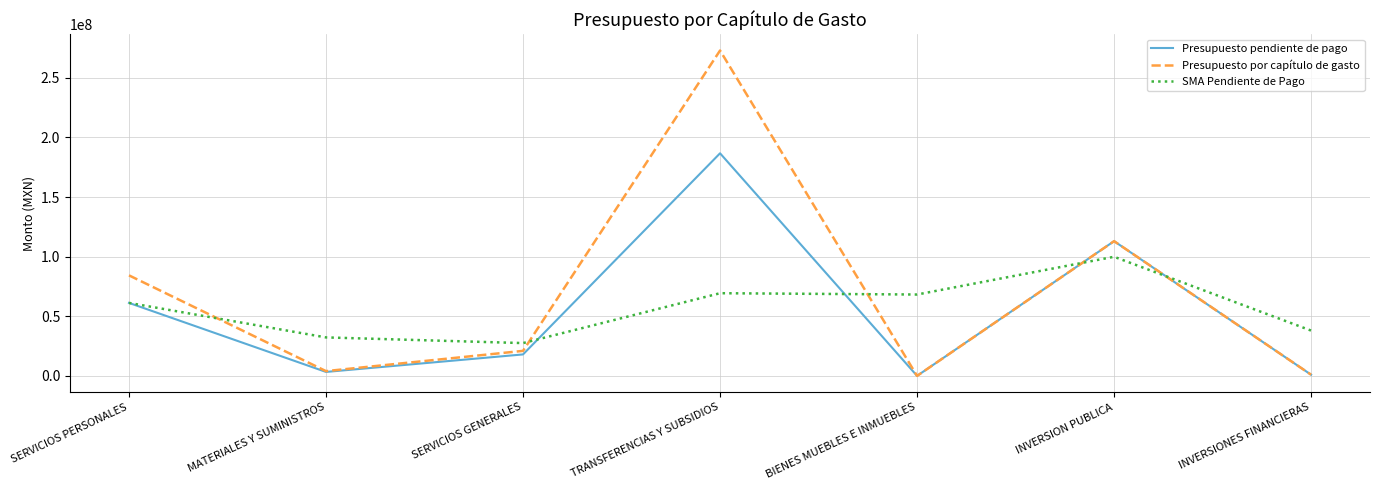

True or false: SMA Pendiente de Pago has a value of 99902447.6 at INVERSION PUBLICA.

True